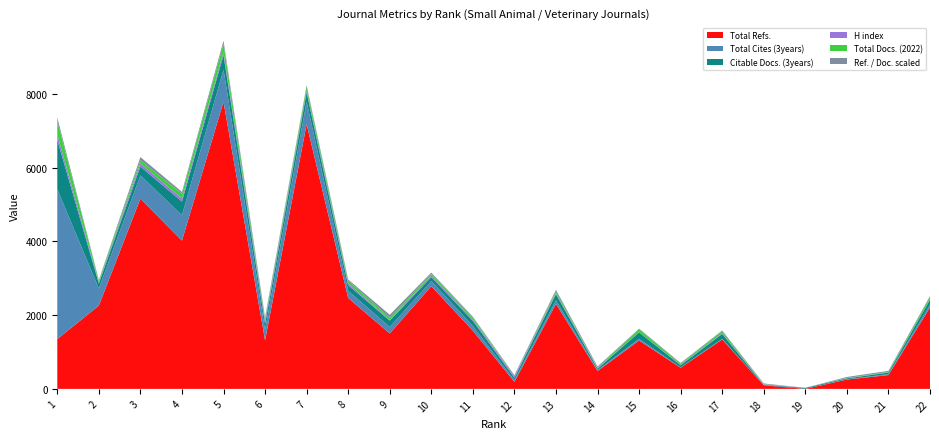

Reading right to left, extract all data points from this chart.

Total Refs.: 2209	375	253	0	97	1341	574	1312	486	2307	191	1579	2787	1504	2467	7184	1318	7793	4025	5164	2260	1351
Total Cites (3years): 76	24	6	2	1	16	9	46	20	98	45	127	140	176	194	612	276	872	689	631	466	4066
Citable Docs. (3years): 131	45	25	24	9	135	58	175	41	165	64	137	105	173	153	251	172	397	369	239	132	1342
H index: 7	4	2	3	16	14	13	5	11	23	42	37	46	14	52	36	79	77	82	84	29	148
Total Docs. (2022): 62	13	9	0	5	56	31	81	14	52	8	54	44	62	67	111	46	226	131	84	50	365
Ref. / Doc. scaled: 35	28	28	0	19	23	18	16	34	44	23	24	34	82	36	48	51	83	51	89	18	95